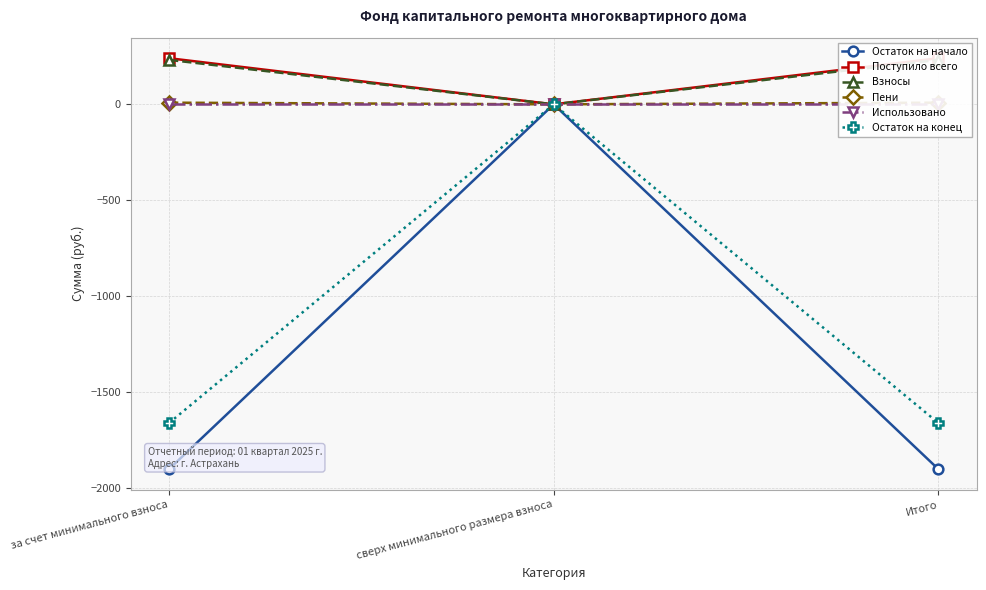

Between за счет минимального взноса and сверх минимального размера взноса, which is larger?

сверх минимального размера взноса